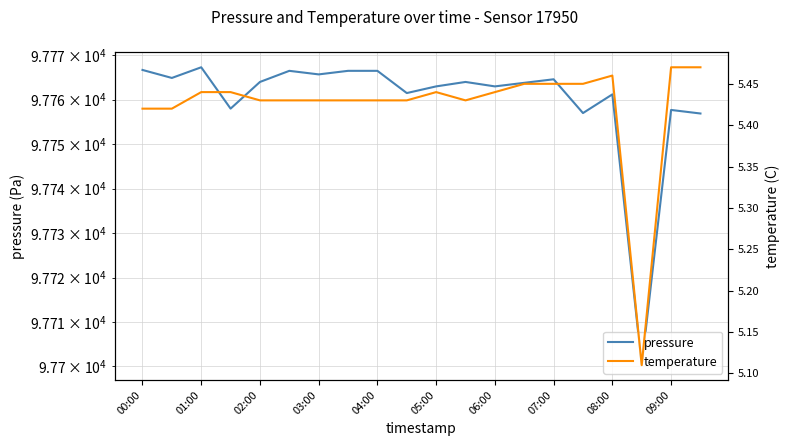

List the series in order of their peak value, highest first.

pressure, temperature